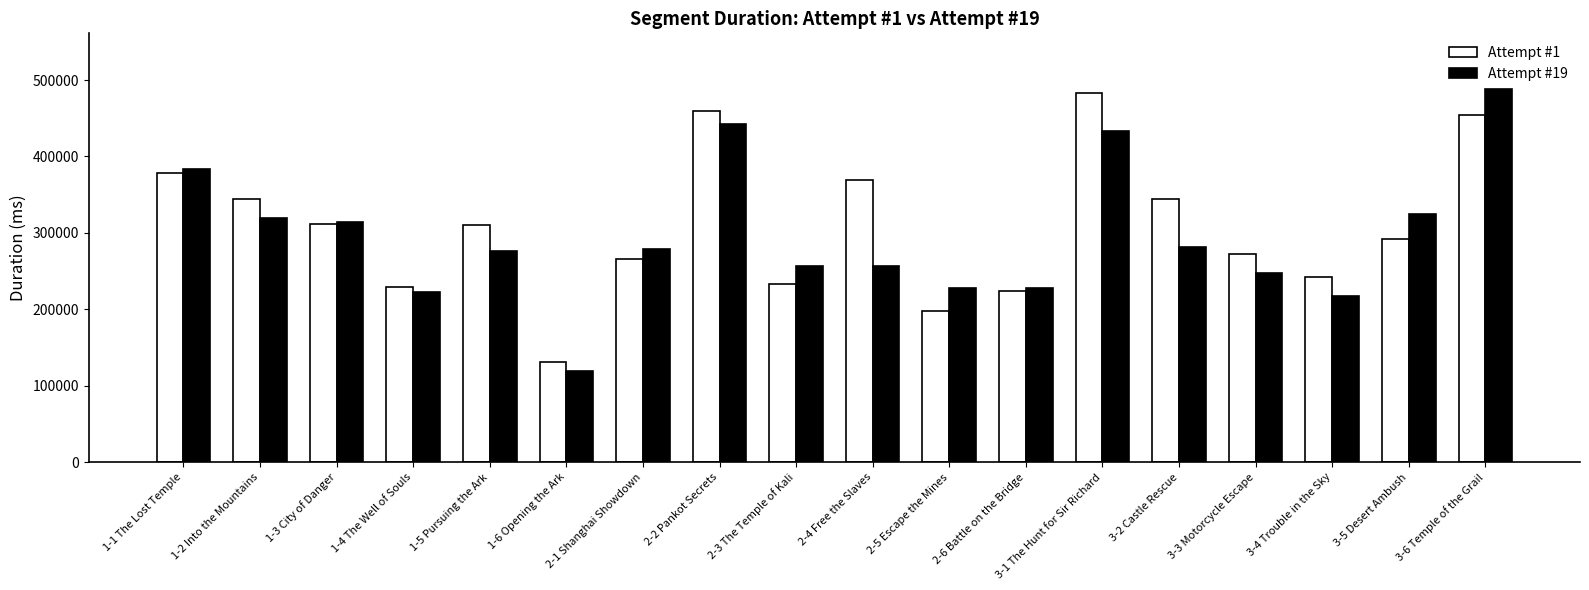

What is the total value across all series at 1-5 Pursuing the Ark?

585665